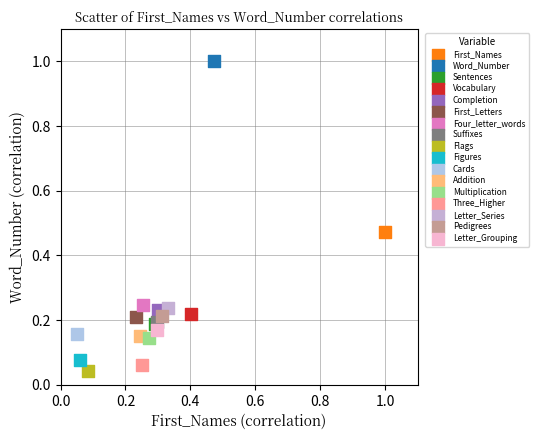

Which series reaches the maximum Y coordinate?

Word_Number